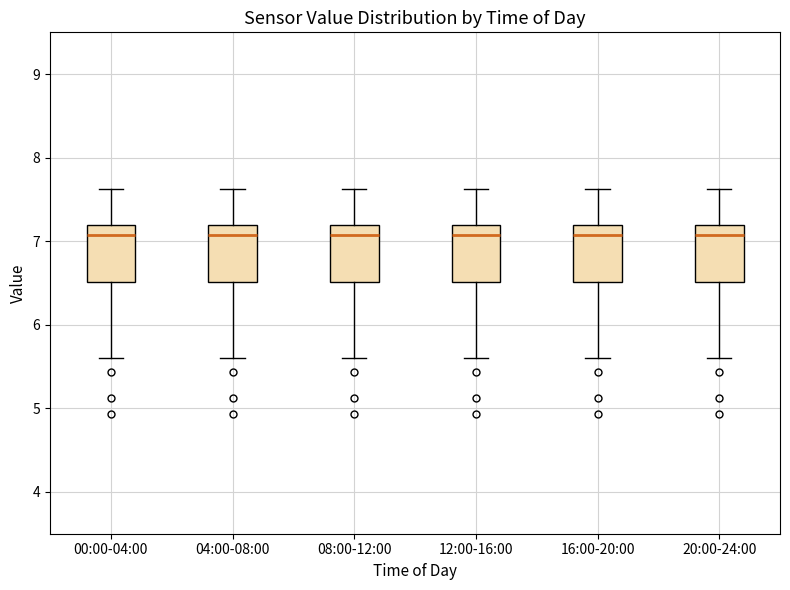

Reading left to right, read every box against the y-axis: the position of its median line, the range the box covers, and the ends of its whiskers. The values are not printed on the chart, so give them approximately, as read against the axis.

00:00-04:00: median 7.1, box 6.5 to 7.2, whiskers 5.6 to 7.6
04:00-08:00: median 7.1, box 6.5 to 7.2, whiskers 5.6 to 7.6
08:00-12:00: median 7.1, box 6.5 to 7.2, whiskers 5.6 to 7.6
12:00-16:00: median 7.1, box 6.5 to 7.2, whiskers 5.6 to 7.6
16:00-20:00: median 7.1, box 6.5 to 7.2, whiskers 5.6 to 7.6
20:00-24:00: median 7.1, box 6.5 to 7.2, whiskers 5.6 to 7.6